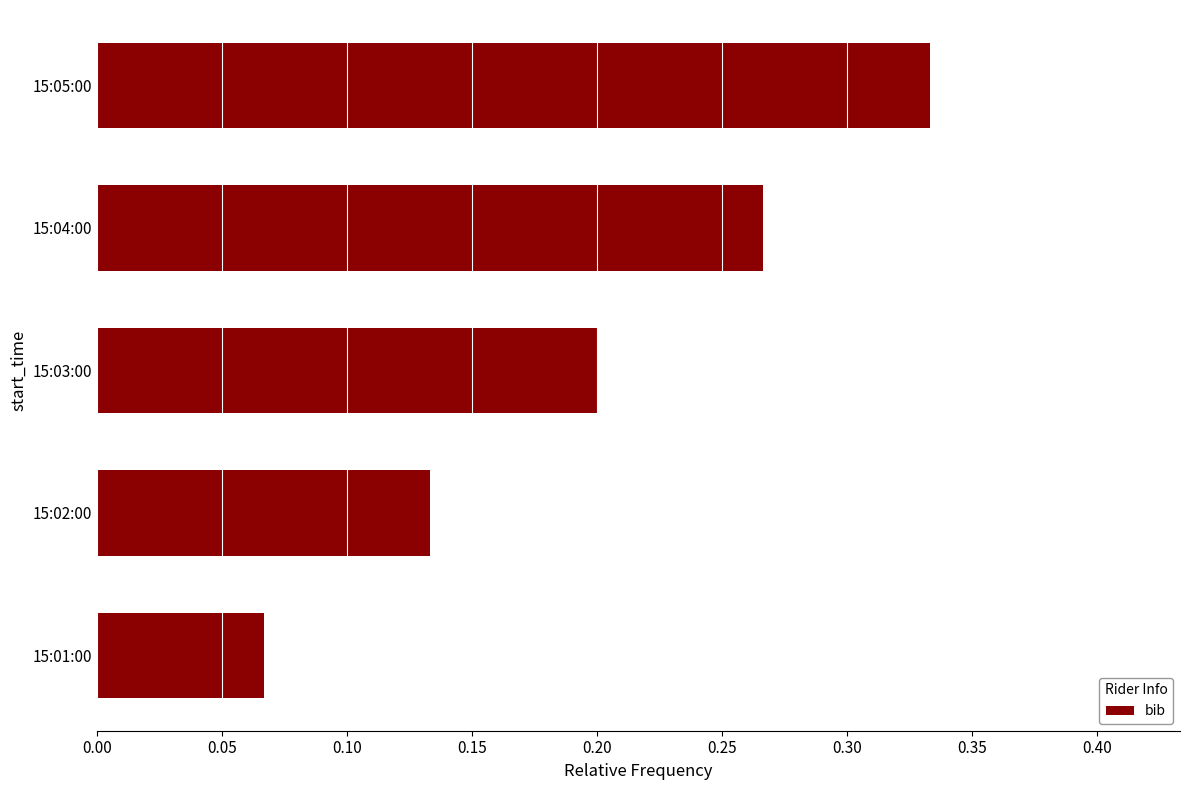

How many bars are there in total?

5